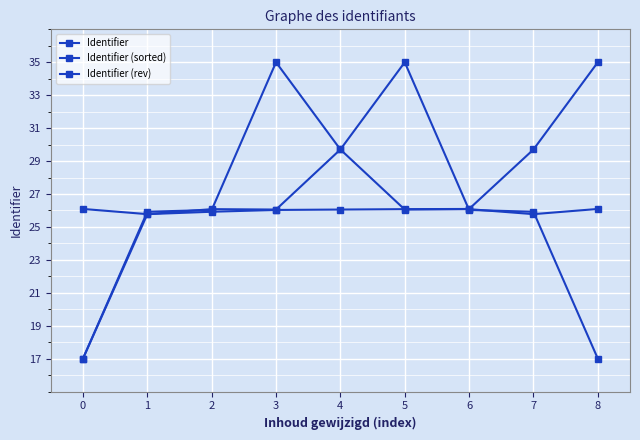

True or false: Identifier has a value of 25.9 at 1.

True